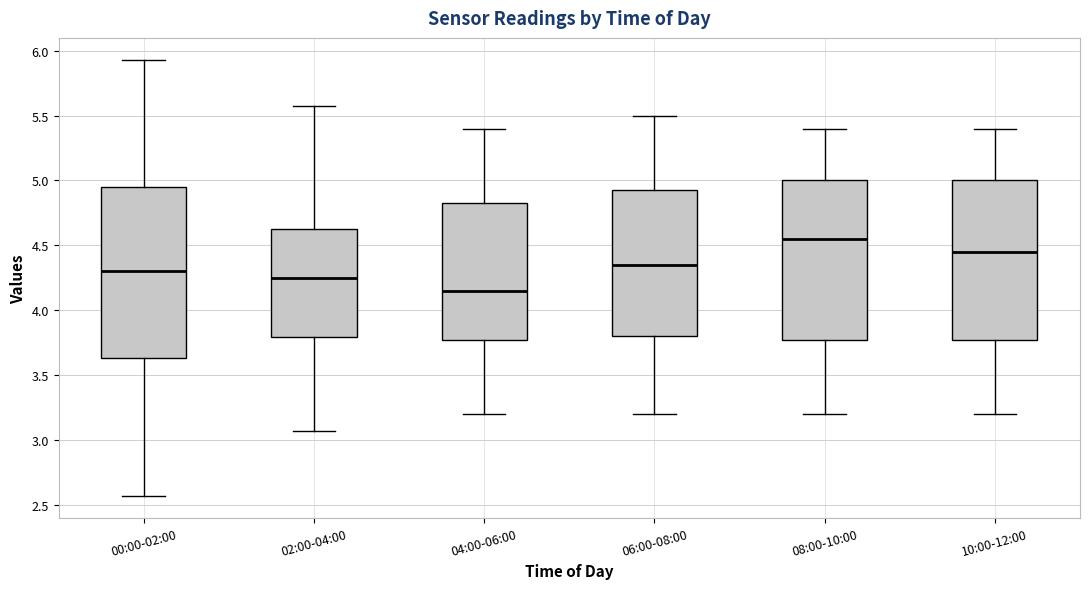

Which box has the lowest median line?

04:00-06:00